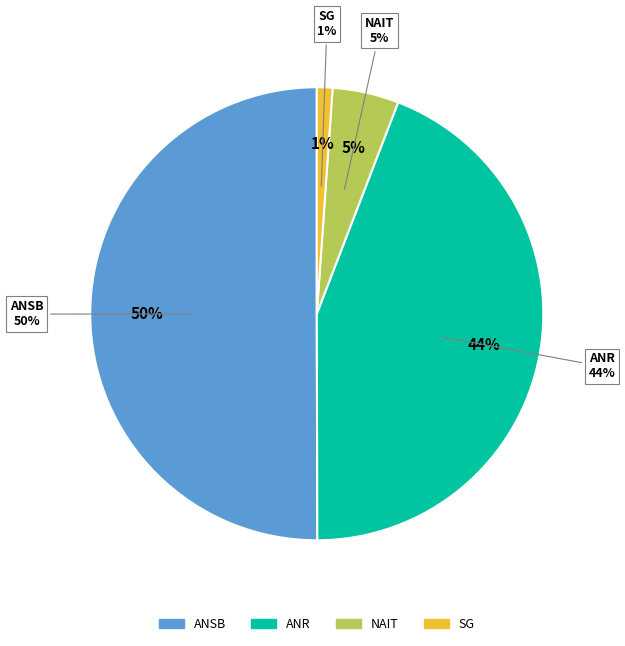

To the nearest percent, what is the average slice percentage?

25%